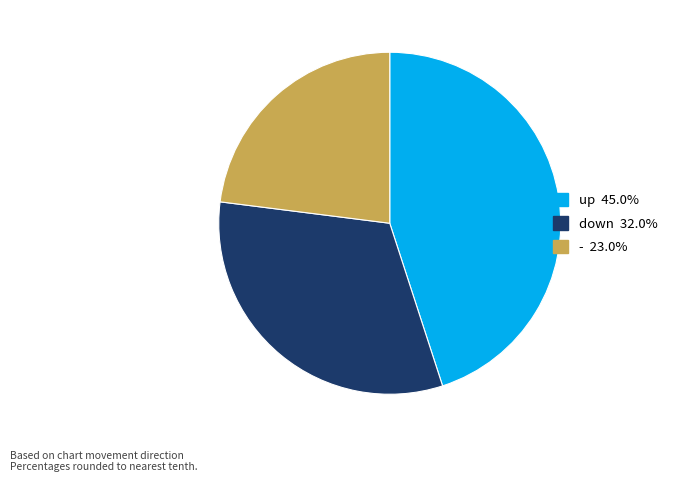

Rank the categories by value from lowest to highest.

-, down, up